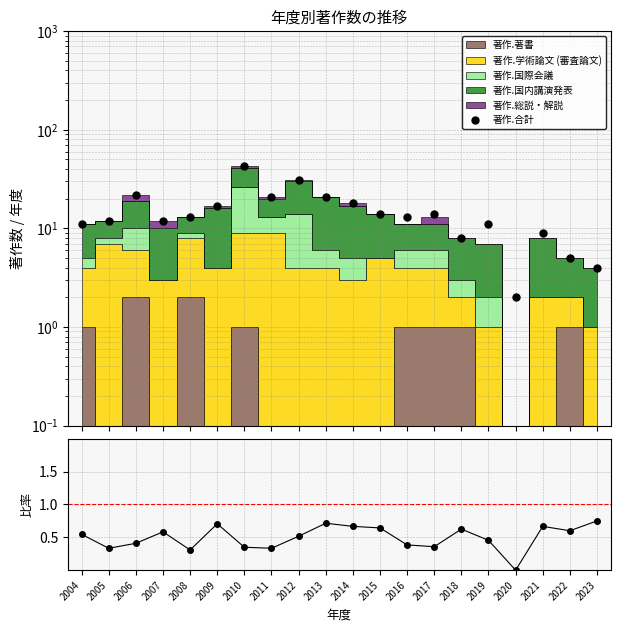

What is the approximate value of 国内講演発表 / 合計 at 2019?

0.5